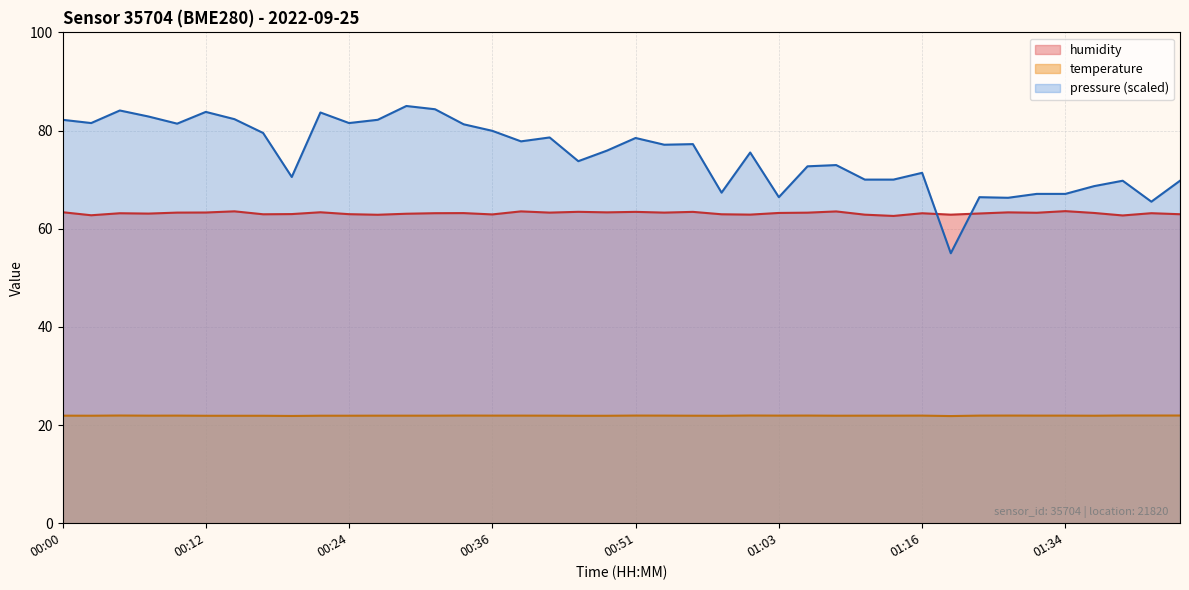

Which series has the widest spread of values?

pressure (scaled)